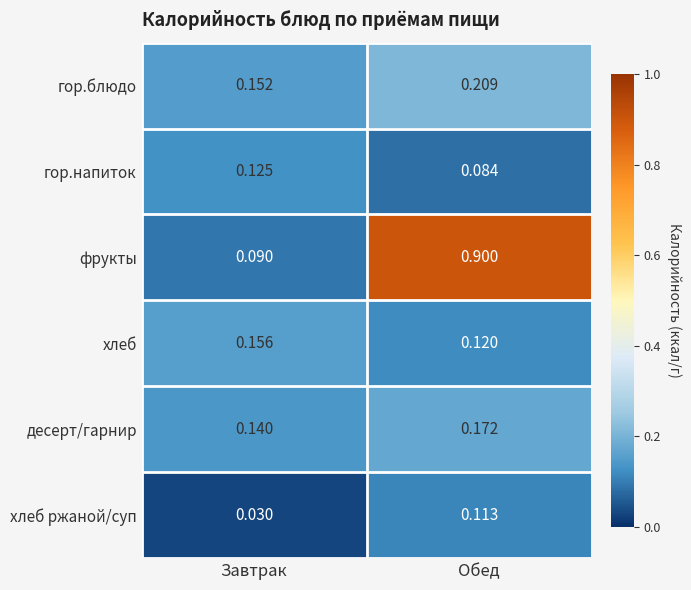

Which series changed the most between Завтрак and Обед?

фрукты